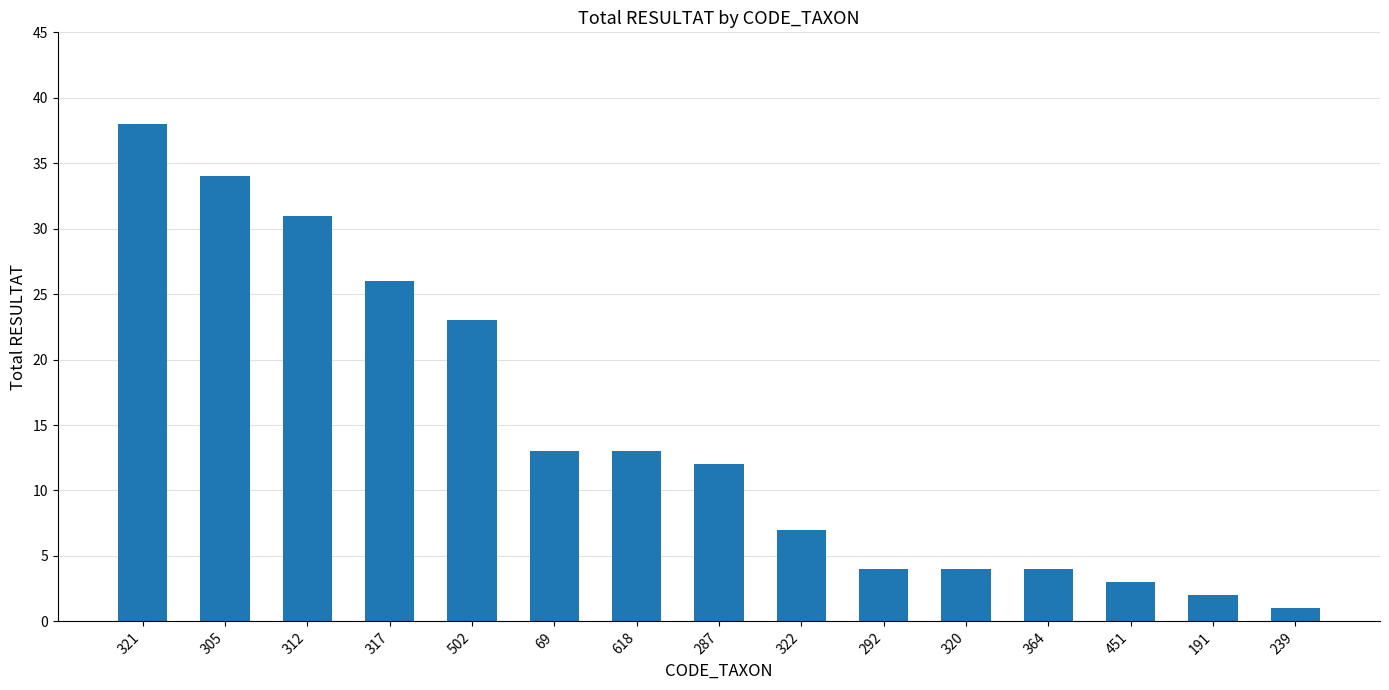

What is the label of the 15th bar from the right?

321